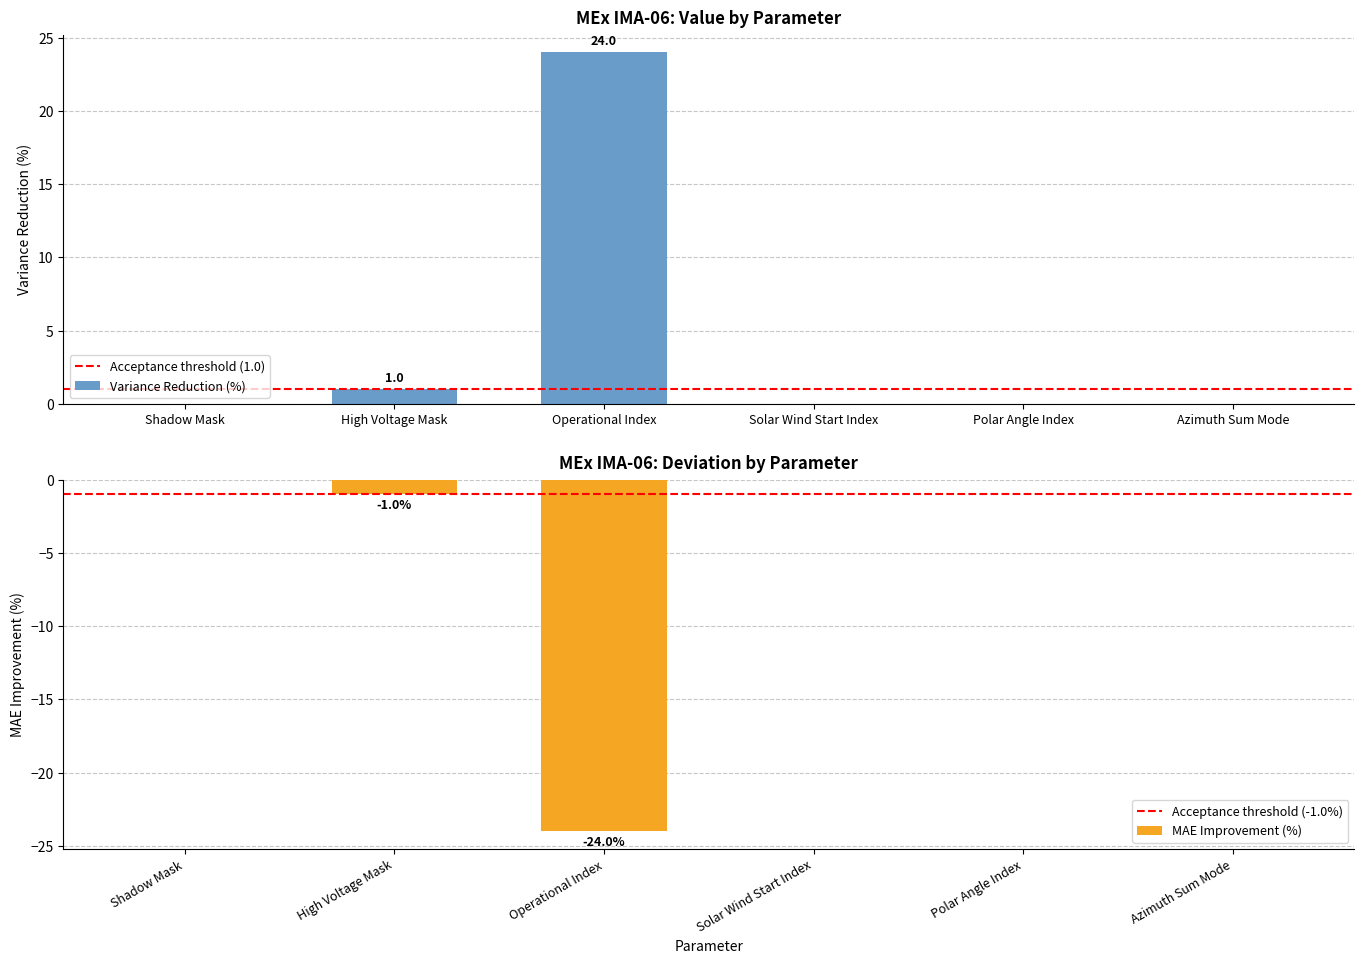

At how many categories does at least one series exceed -17?

6